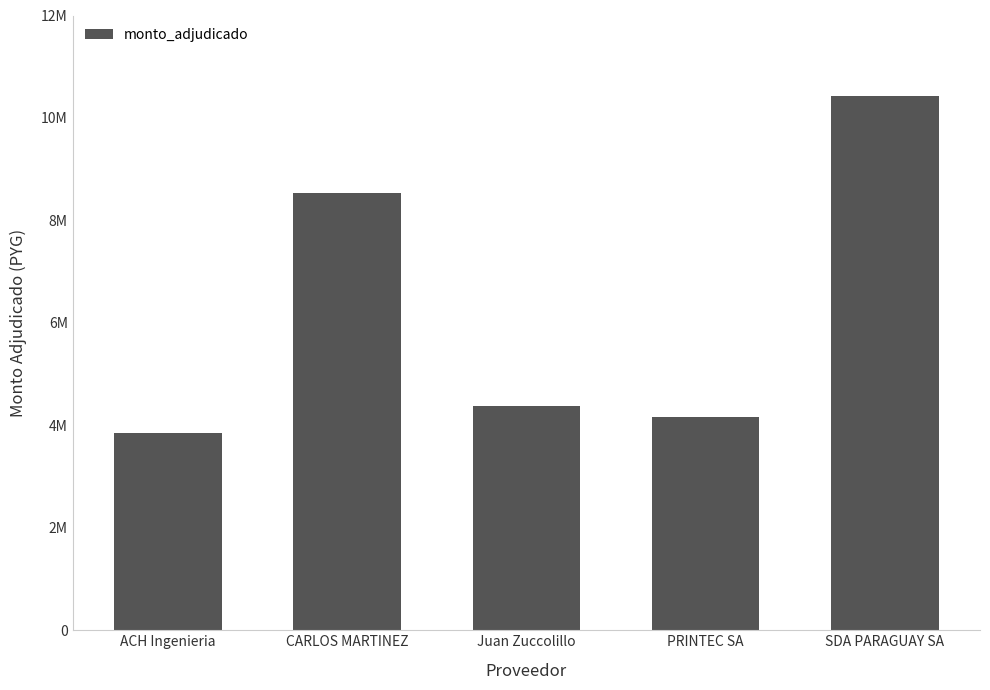

What is the smallest value displayed?

3854460